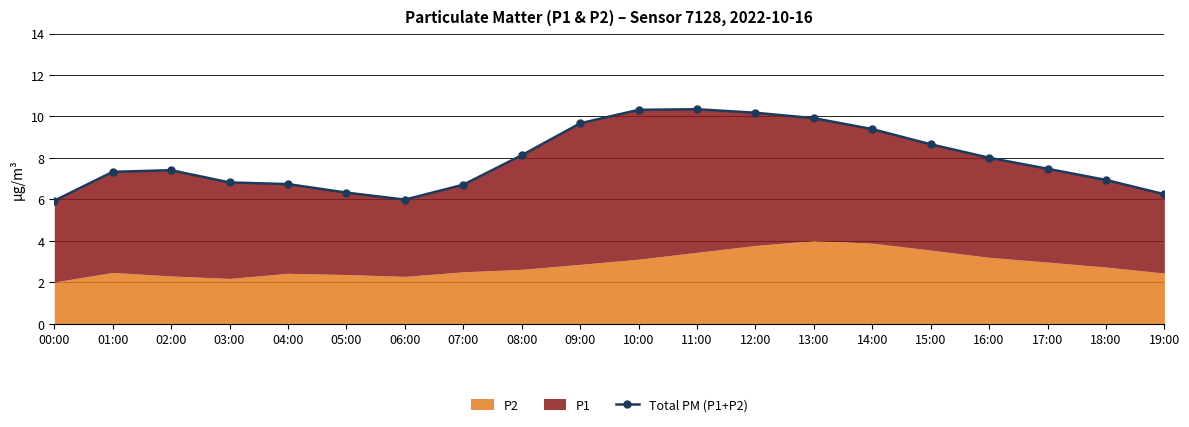

At which category does the data reach its first local peak?

02:00